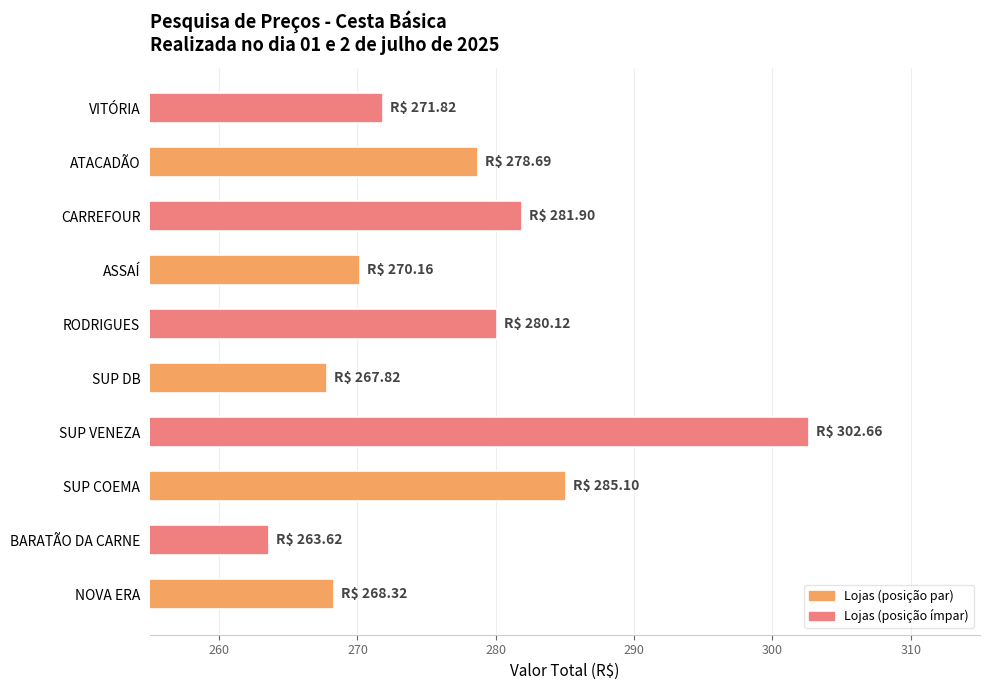

What is the smallest value displayed?

263.6